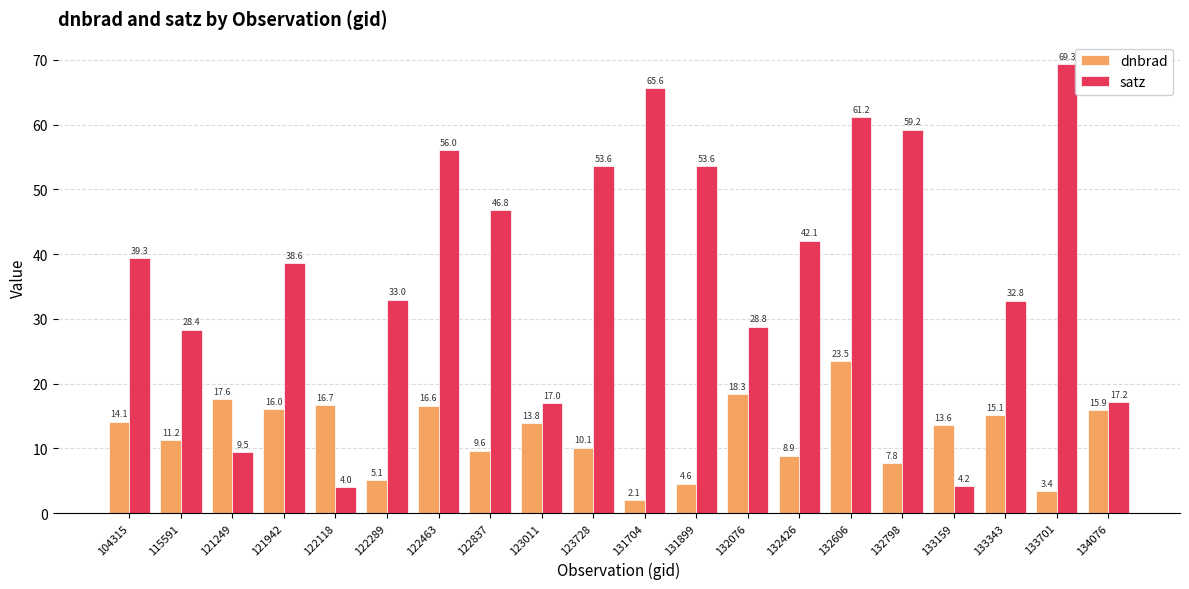

Rank the series at 134076 from highest to lowest value.

satz, dnbrad